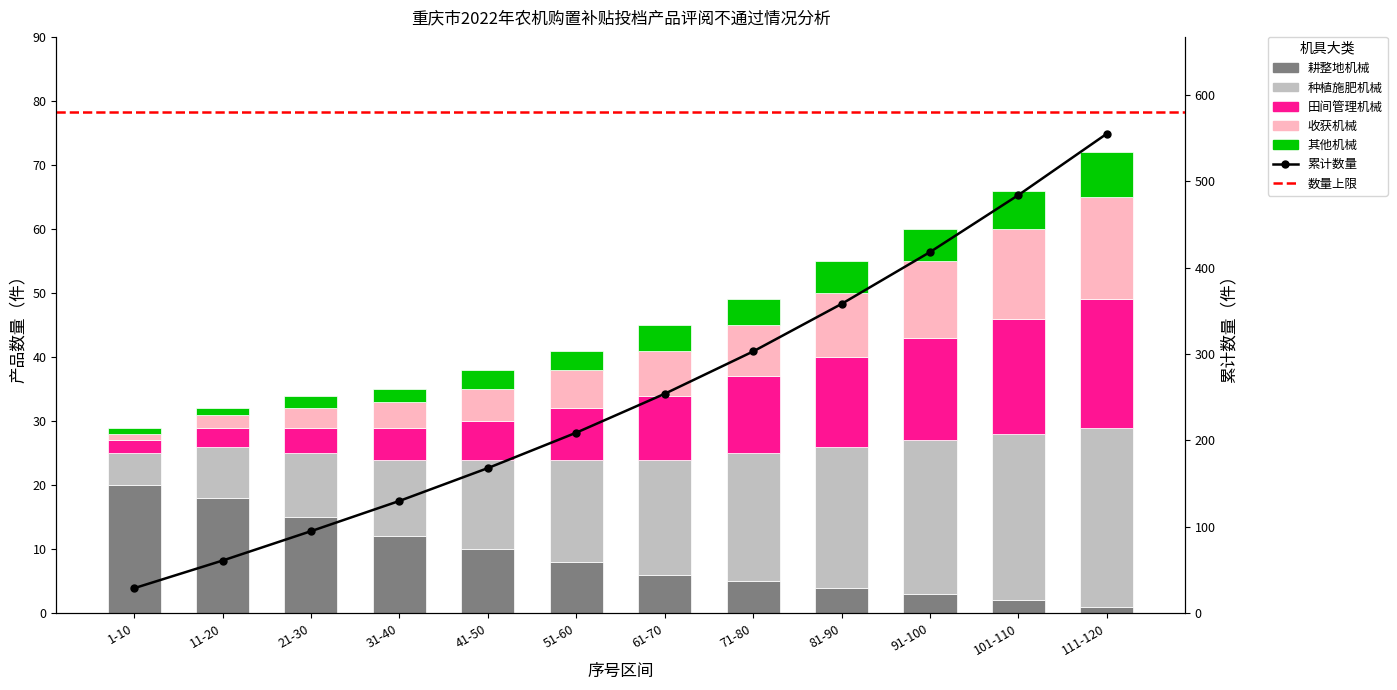

How many bars are there in total?

60